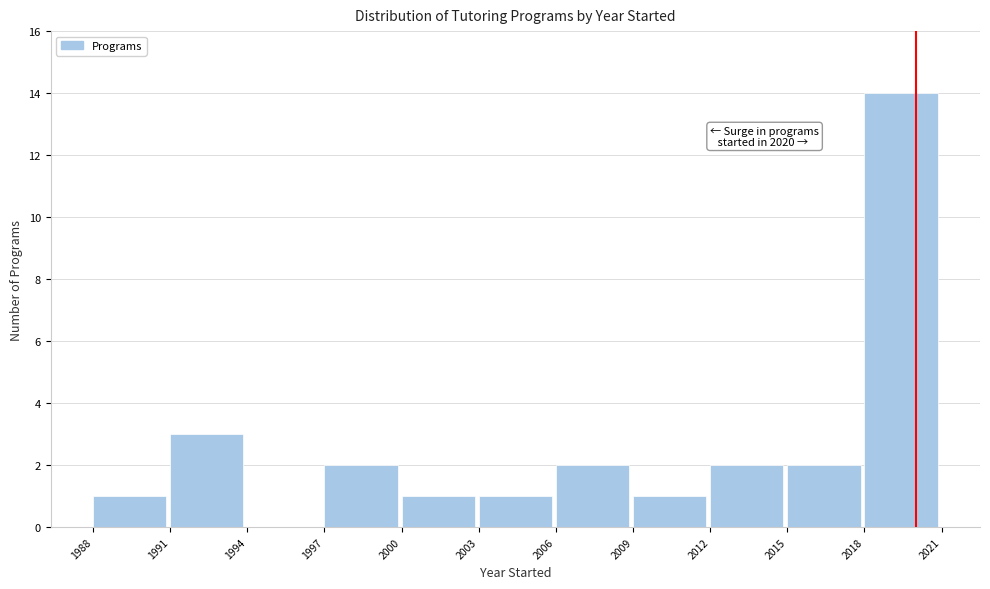

Which range on the x-axis has the tallest bar?

2018 to 2021